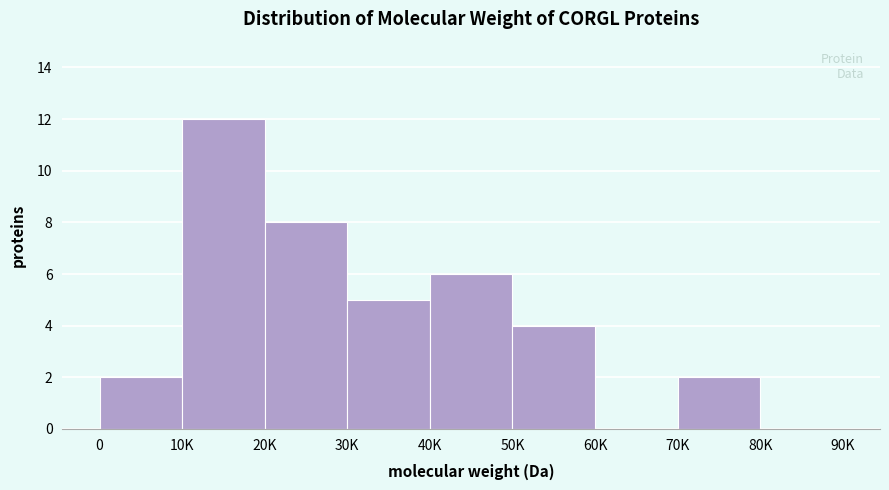

Reading right to left, what are all the values shown in this chart?

80K=0	70K=2	60K=0	50K=4	40K=6	30K=5	20K=8	10K=12	0=2